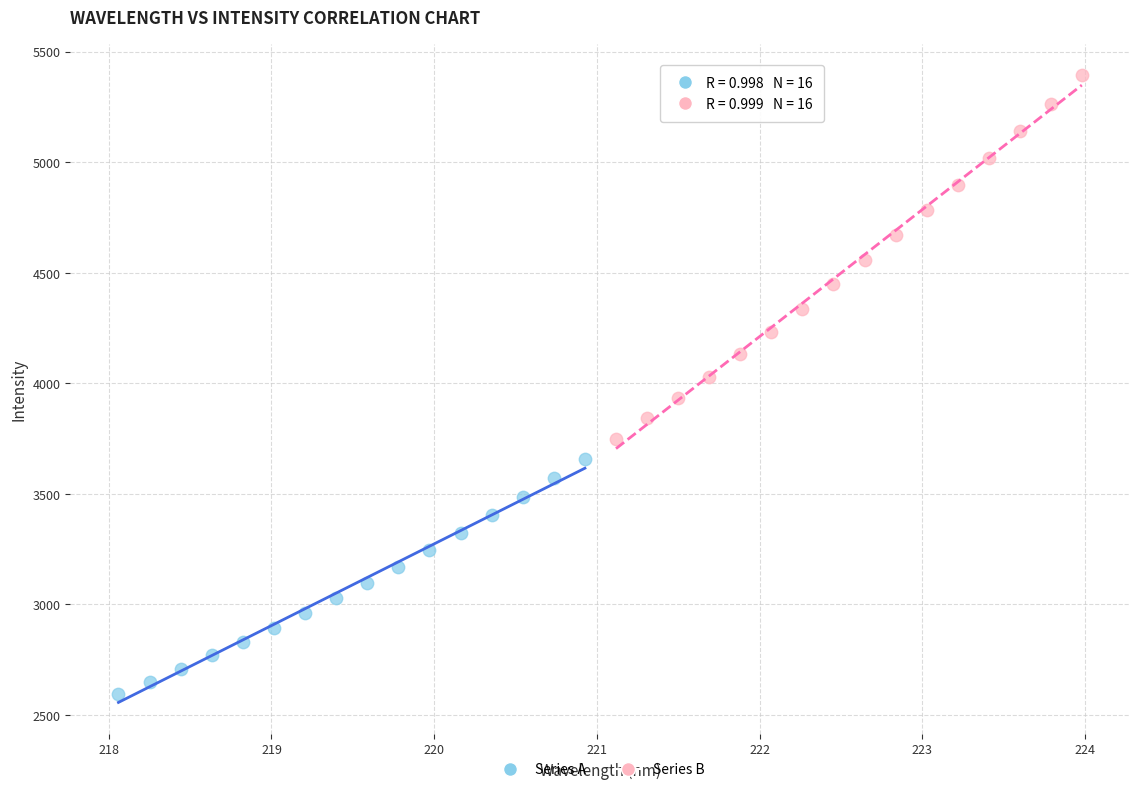

Which series has the largest Y range (max minus min)?

Series B